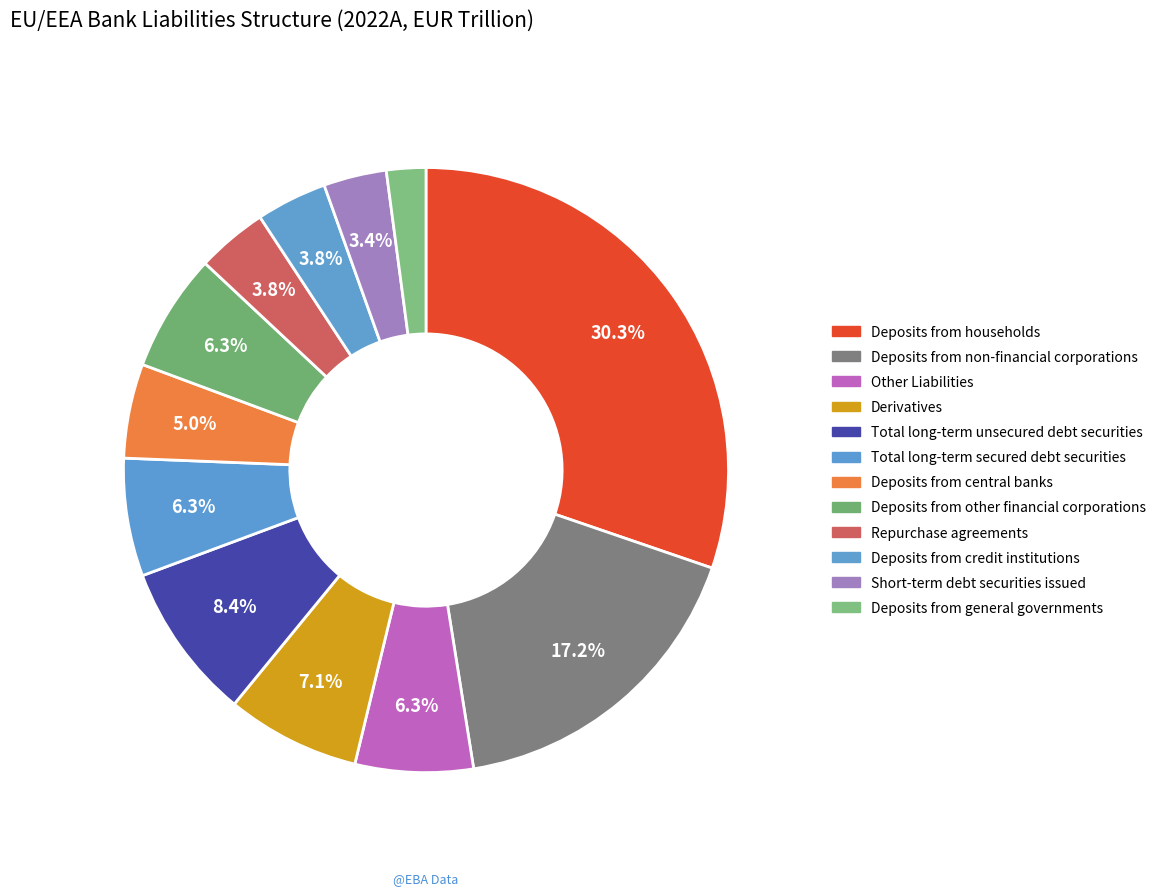

Count the number of slices in the pie.

12